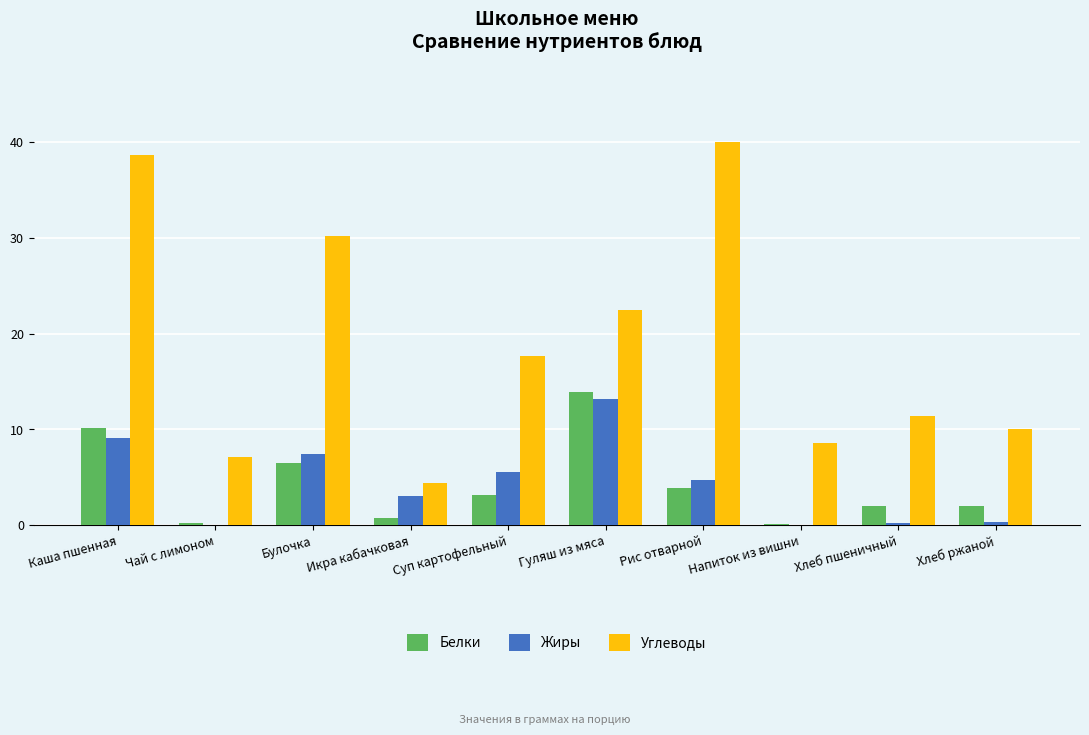

How many values in the Жиры series exceed 4?

5